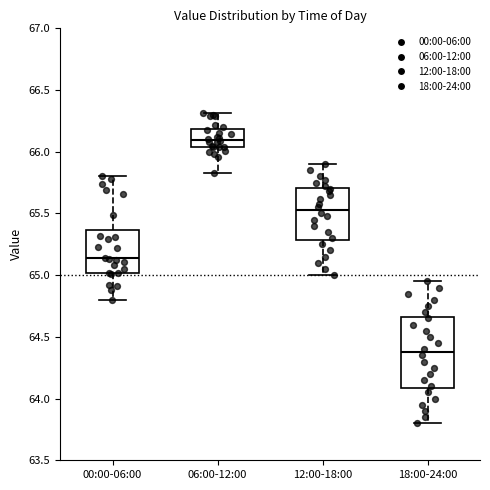

Reading left to right, read every box against the y-axis: the position of its median line, the range the box covers, and the ends of its whiskers. The values are not printed on the chart, so give them approximately, as read against the axis.

00:00-06:00: median 65.15, box 65.00 to 65.35, whiskers 64.80 to 65.80
06:00-12:00: median 66.10, box 66.05 to 66.20, whiskers 65.85 to 66.30
12:00-18:00: median 65.55, box 65.30 to 65.70, whiskers 65.00 to 65.90
18:00-24:00: median 64.40, box 64.10 to 64.65, whiskers 63.80 to 64.95